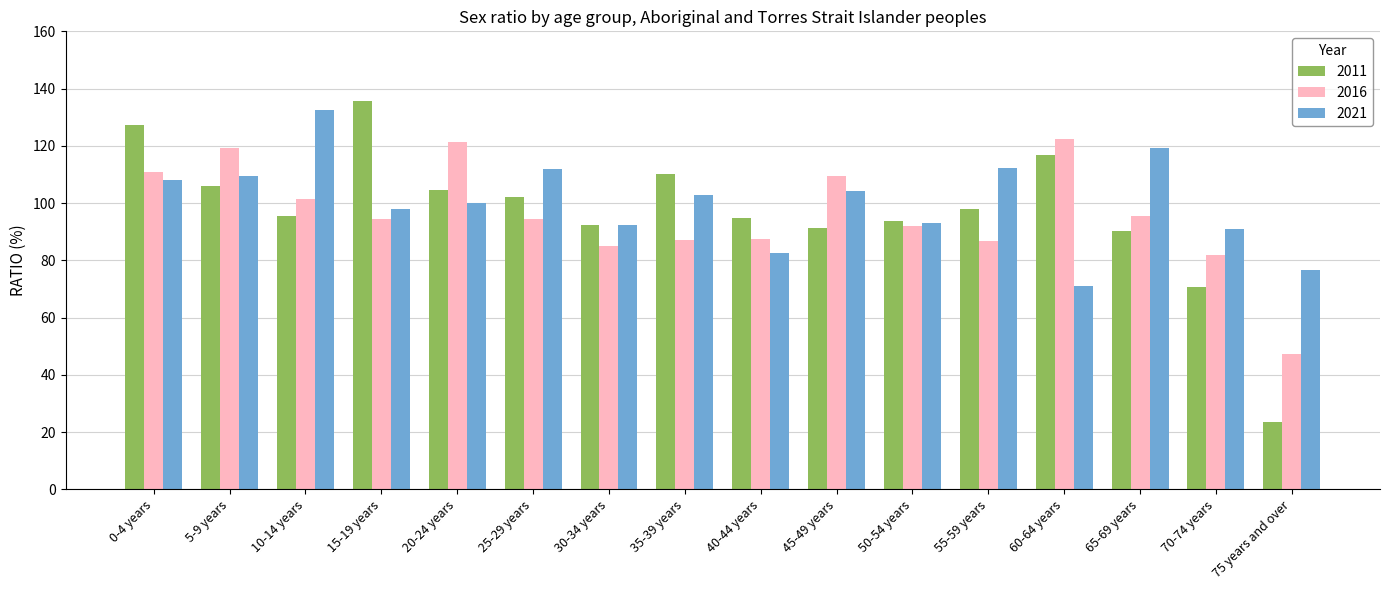

At which label is 2011 closest to 79?

70-74 years